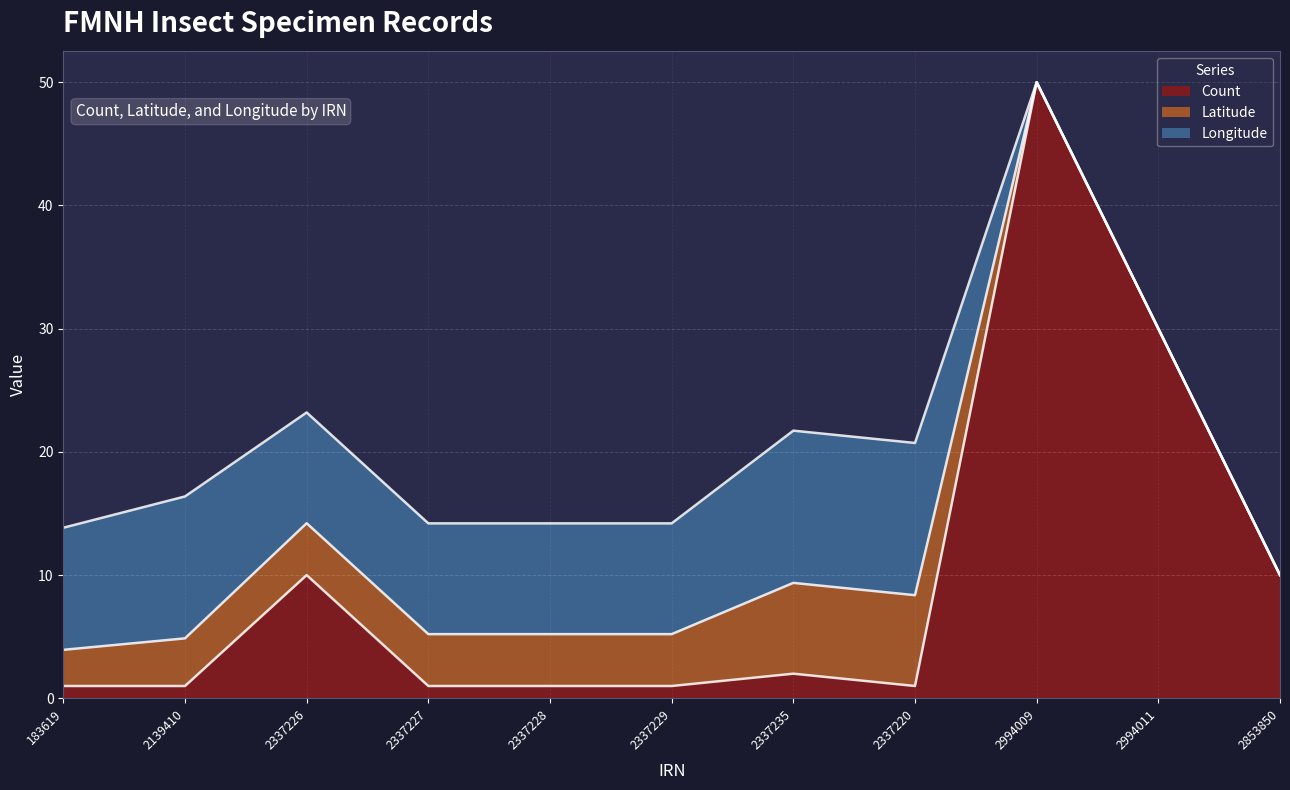

How many values in the Latitude series exceed 4?

6